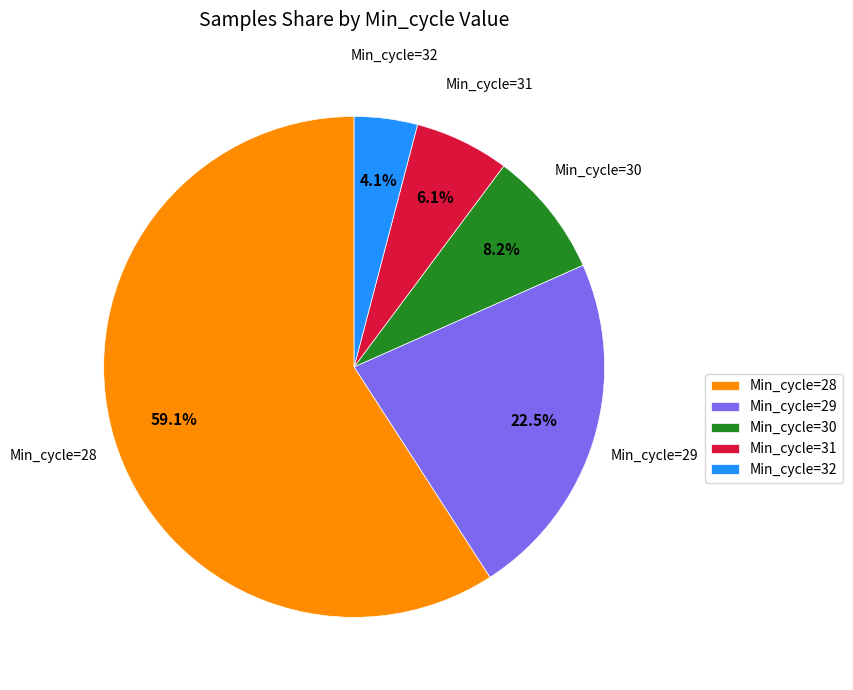

Does any single category account for the majority?

Yes